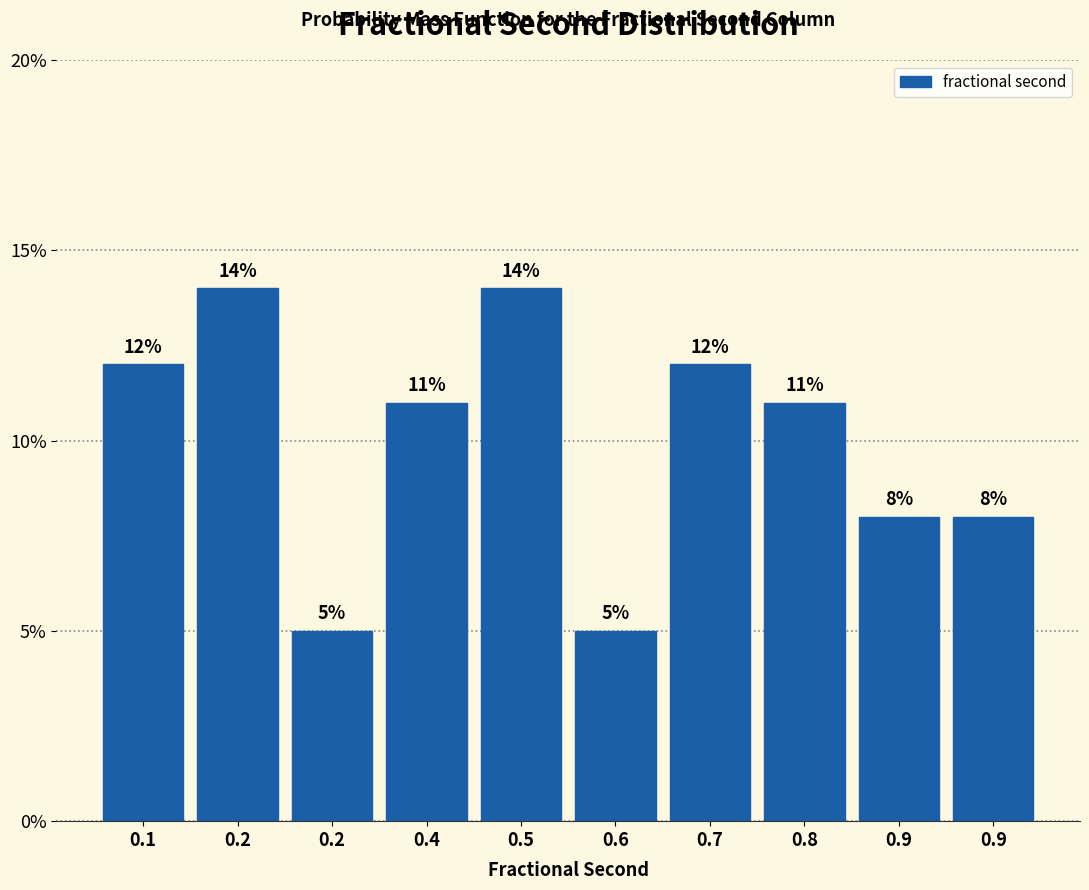

Are the bars horizontal?

No